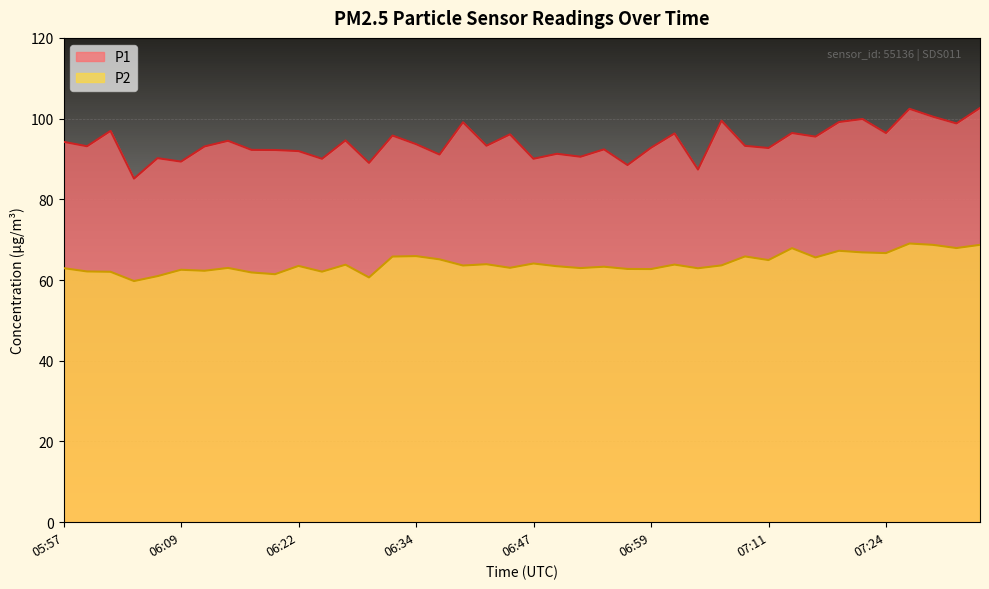

Which series has the widest spread of values?

P1